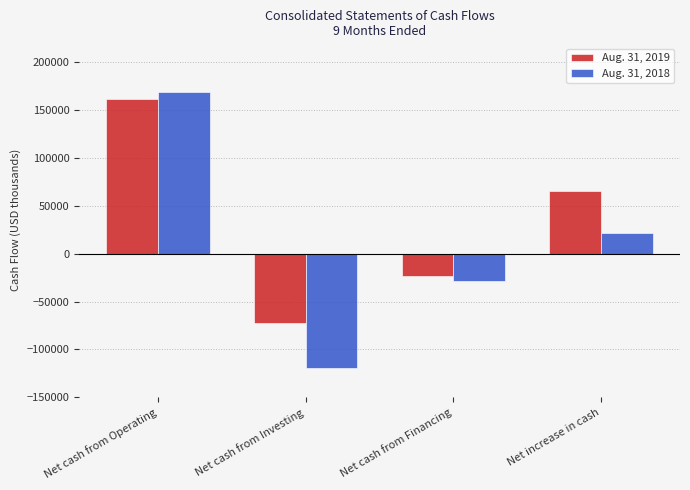

The value of Aug. 31, 2018 at Net increase in cash is 21696. True or false?

True